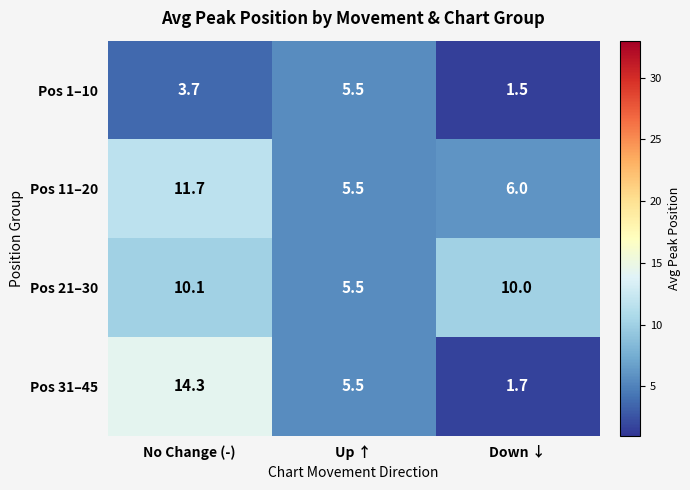

What is the sum of the Pos 1–10 values at No Change (-) and Down ↓?

5.2